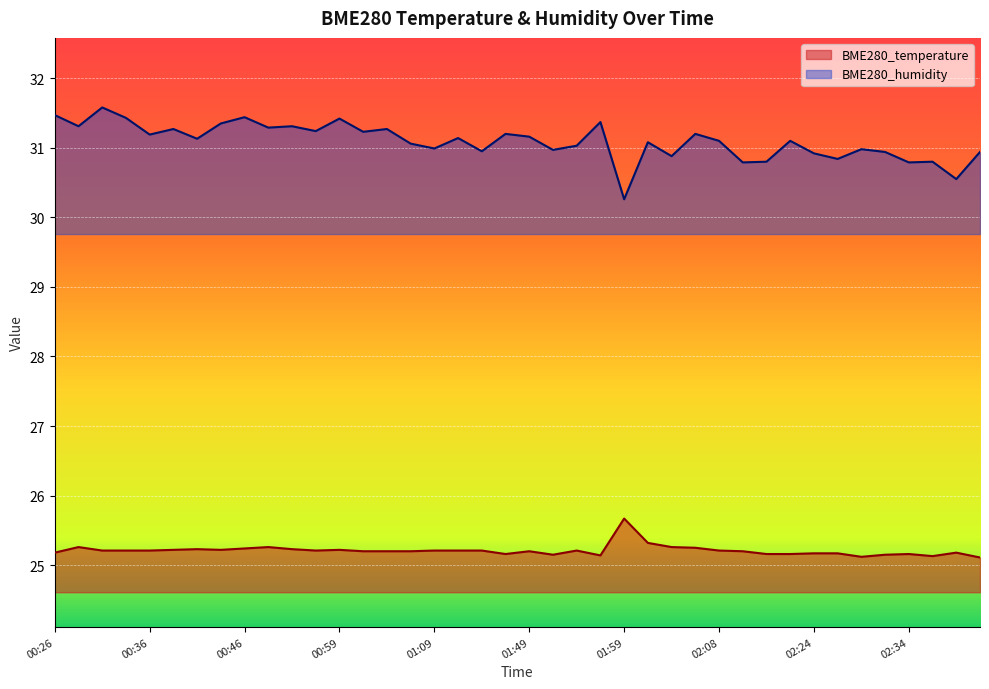

What is the approximate value of BME280_temperature at 01:56?

25.1